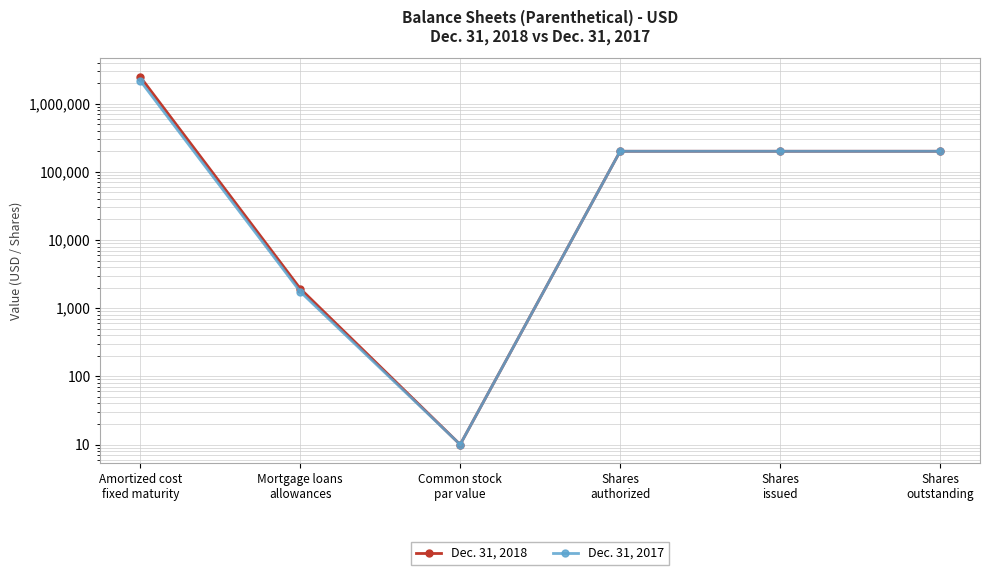

Rank the categories by Dec. 31, 2018 value from lowest to highest.

Common stock
par value, Mortgage loans
allowances, Shares
authorized, Shares
issued, Shares
outstanding, Amortized cost
fixed maturity